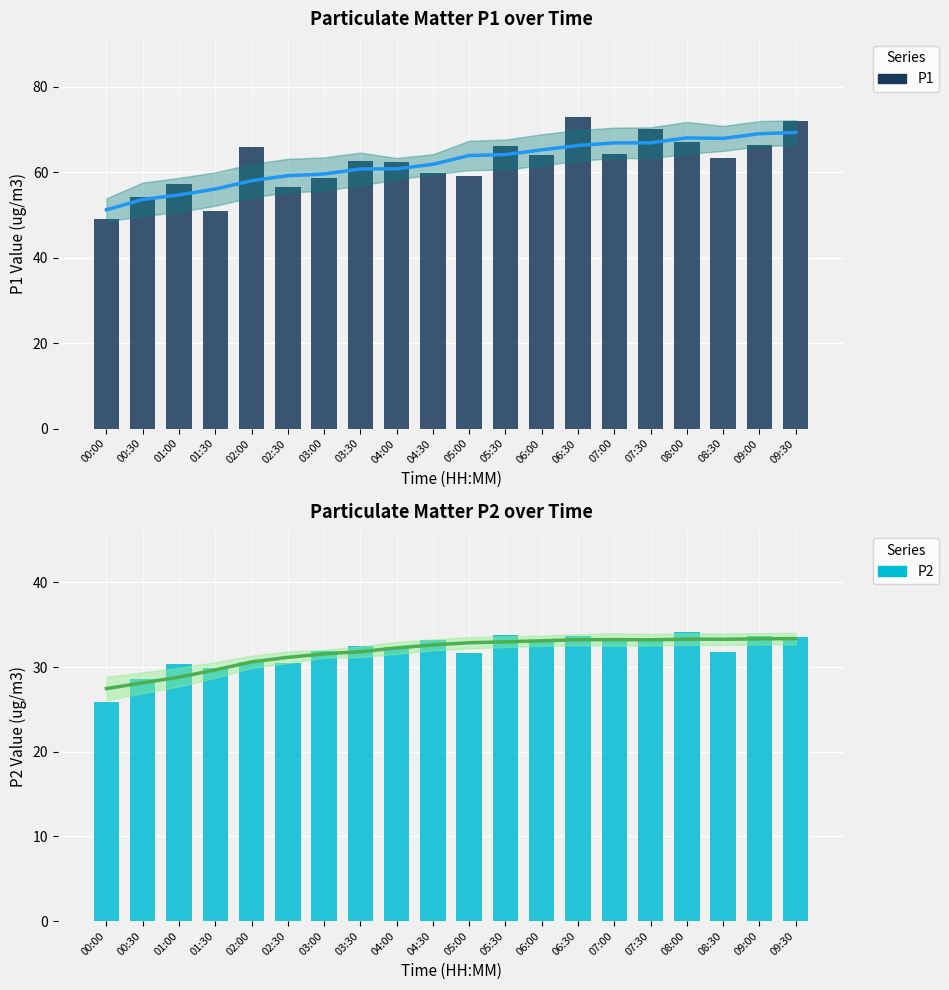

The P1 series shows 62.4 at 04:00. True or false?

True